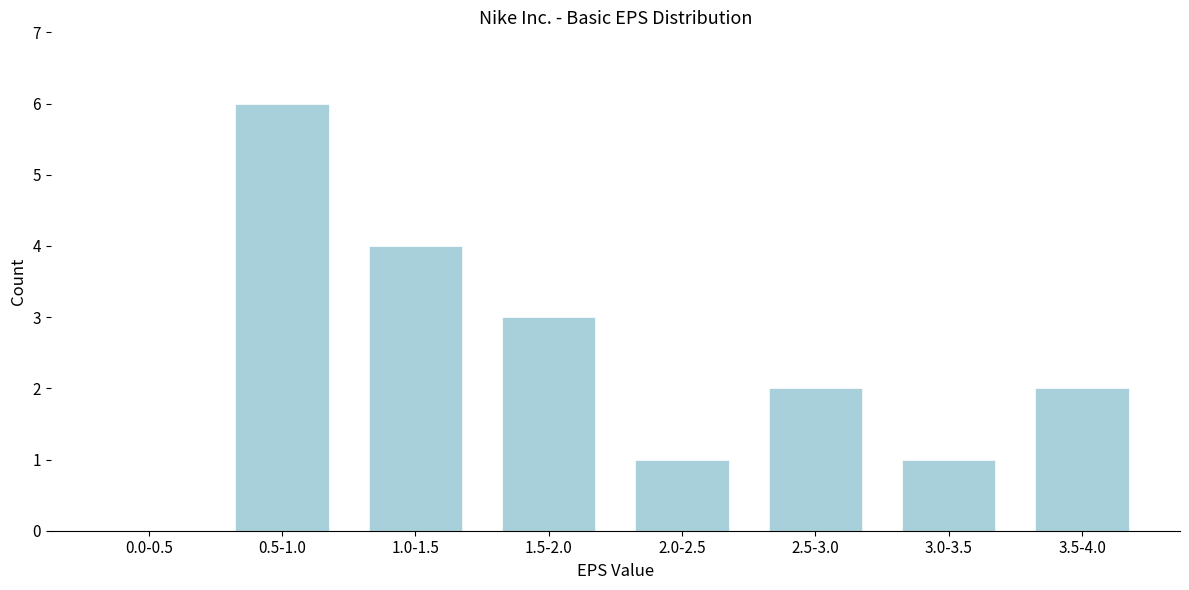

Reading right to left, list all the values displayed in this chart.

3.5-4.0=2	3.0-3.5=1	2.5-3.0=2	2.0-2.5=1	1.5-2.0=3	1.0-1.5=4	0.5-1.0=6	0.0-0.5=0